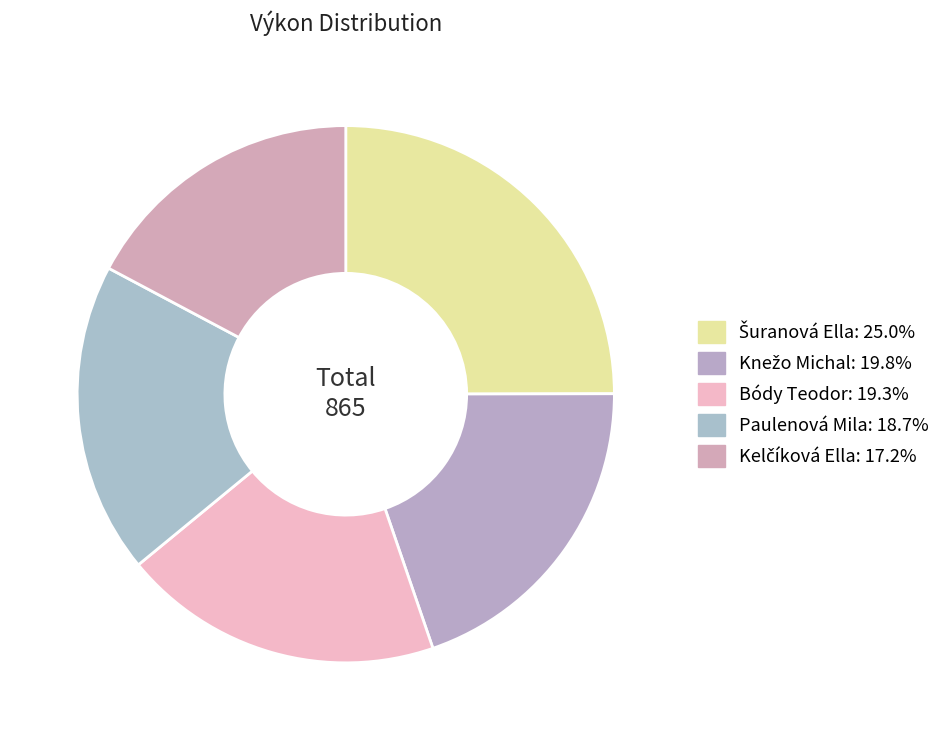

Count the number of slices in the pie.

5